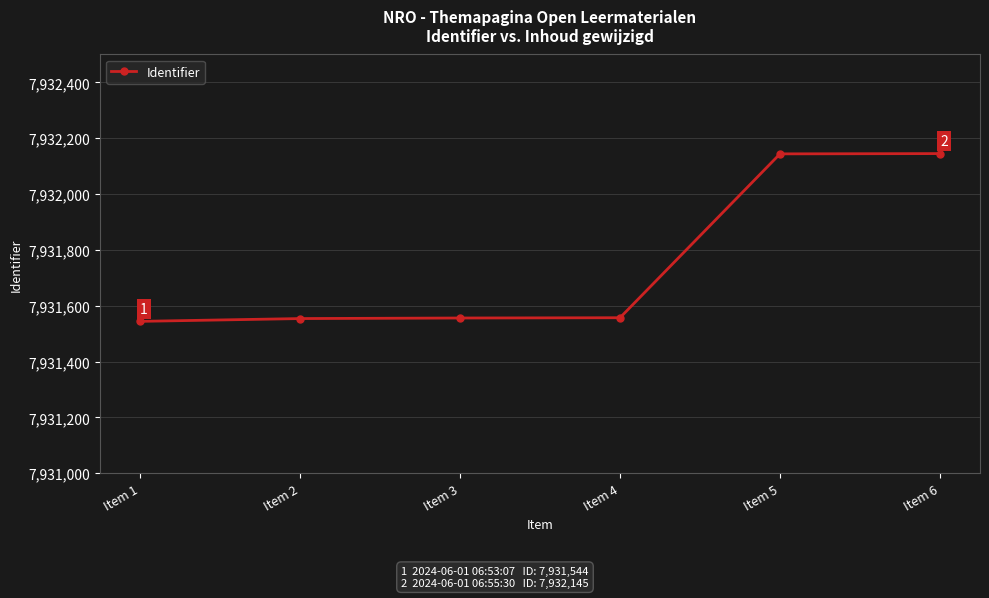

True or false: the data shows 7931556 at Item 3.

True